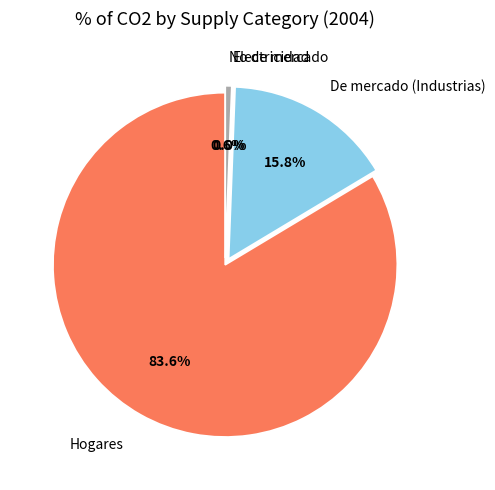

What percentage is NOT represented by Hogares?

16.4%